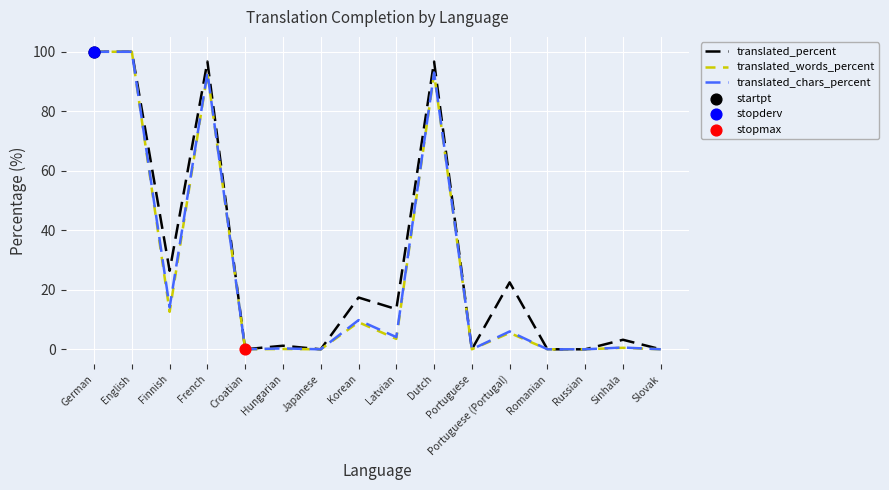

At how many categories does at least one series exceed 5?

8